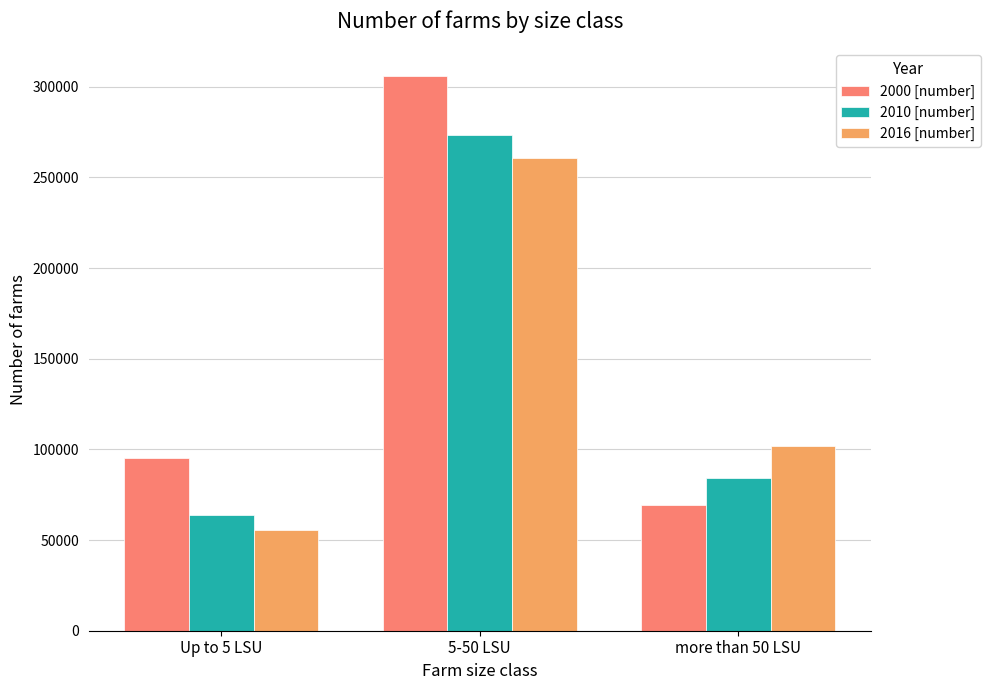

How many series are shown in this chart?

3